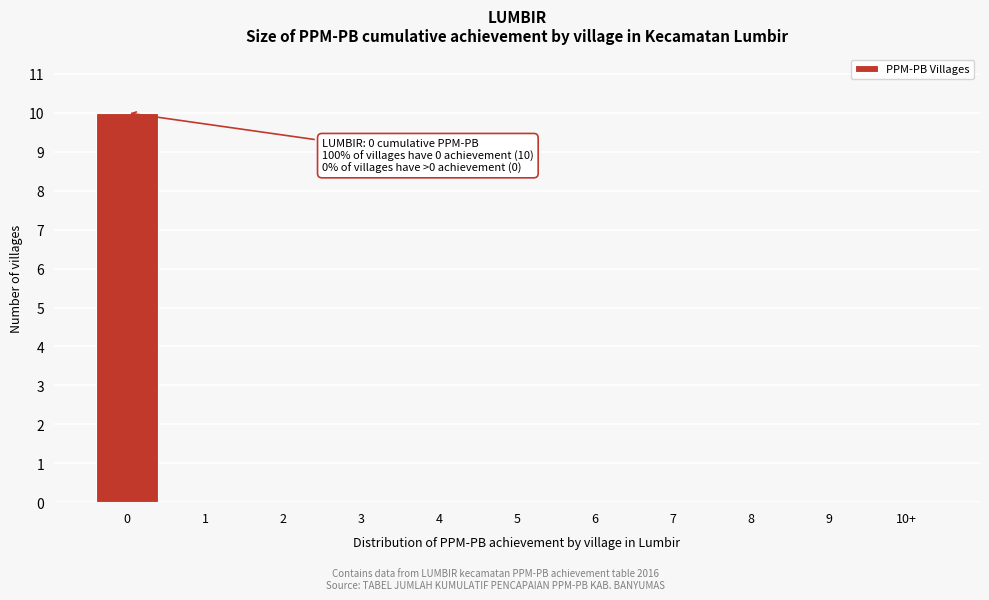

Reading right to left, what are all the values shown in this chart?

10+=0	9=0	8=0	7=0	6=0	5=0	4=0	3=0	2=0	1=0	0=10